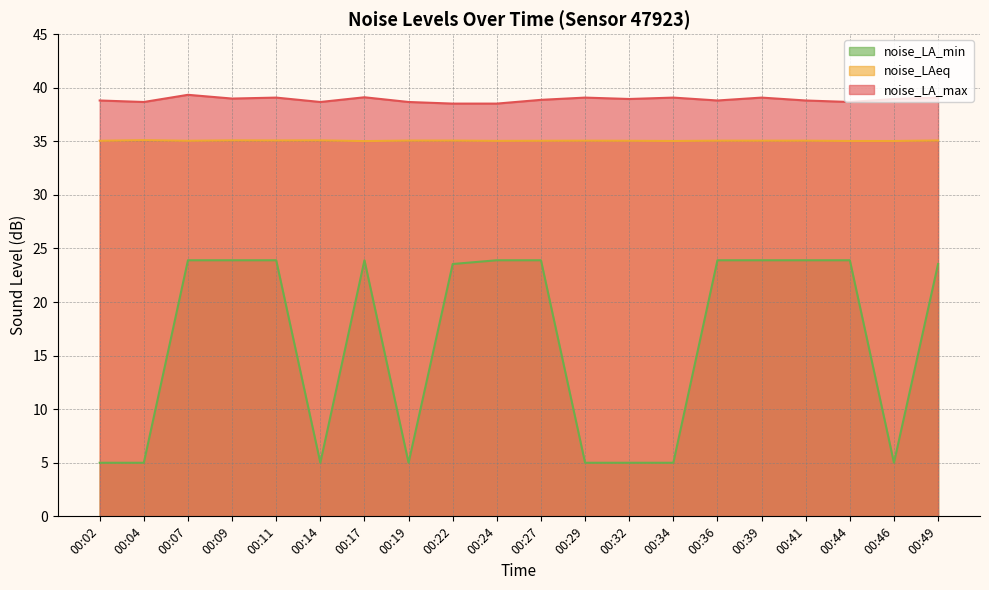

Reading left to right, list all the values displayed in this chart.

noise_LA_max: 38.8	38.7	39.3	39.0	39.1	38.7	39.1	38.7	38.5	38.5	38.9	39.1	39.0	39.1	38.8	39.1	38.8	38.7	39.0	39.1
noise_LAeq: 35.0	35.1	35.0	35.1	35.1	35.1	35.0	35.1	35.1	35.0	35.0	35.1	35.0	35.0	35.1	35.1	35.1	35.0	35.0	35.1
noise_LA_min: 5.0	5.0	23.9	23.9	23.9	5.0	23.9	5.0	23.6	23.9	23.9	5.0	5.0	5.0	23.9	23.9	23.9	23.9	5.0	23.6